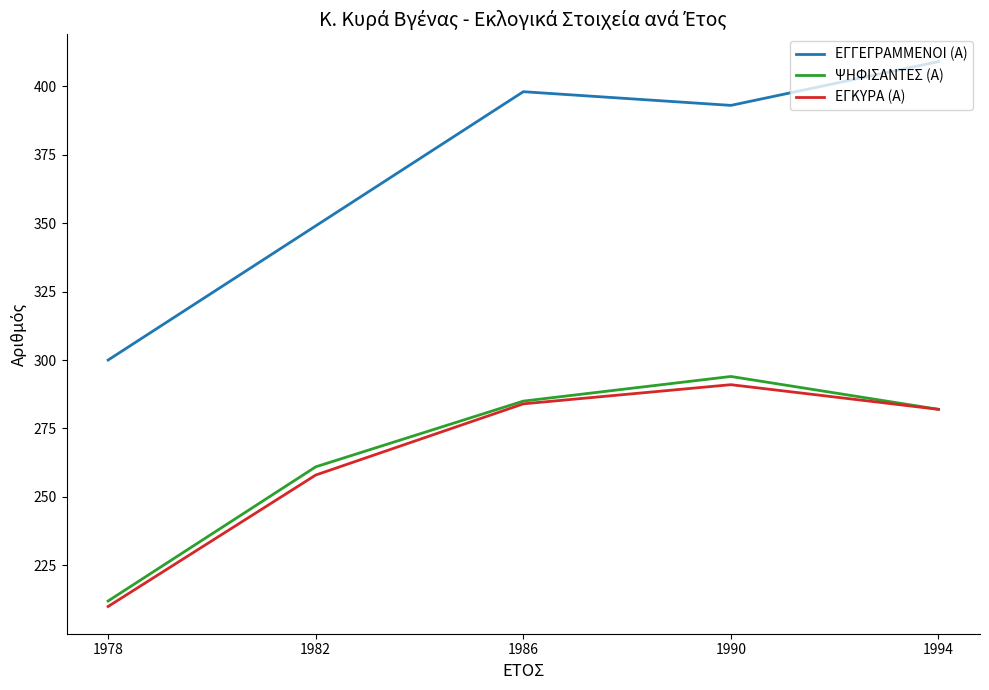

At which category does ΕΓΚΥΡΑ (Α) reach its first local peak?

1990